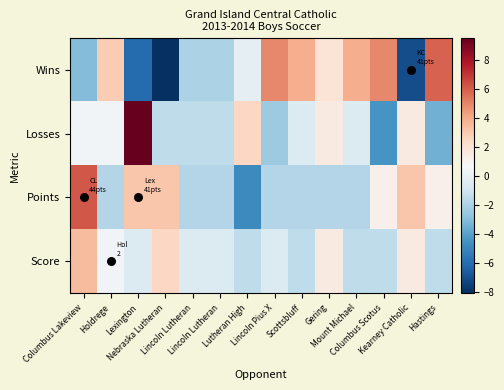

What is the smallest value displayed?

-8.1